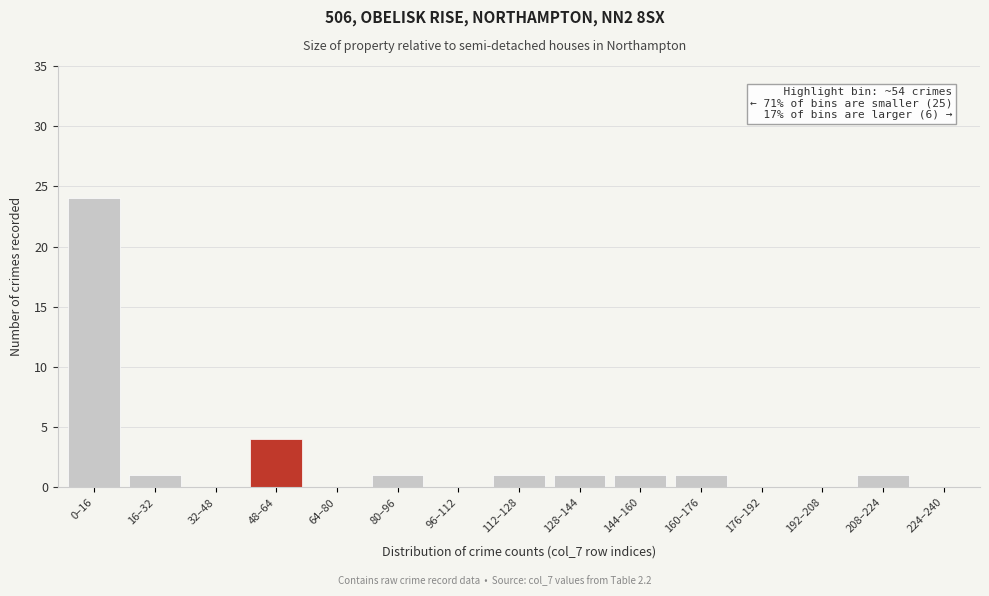

Reading left to right, transcribe all the data shown in this chart.

0–16=24	16–32=1	32–48=0	48–64=4	64–80=0	80–96=1	96–112=0	112–128=1	128–144=1	144–160=1	160–176=1	176–192=0	192–208=0	208–224=1	224–240=0